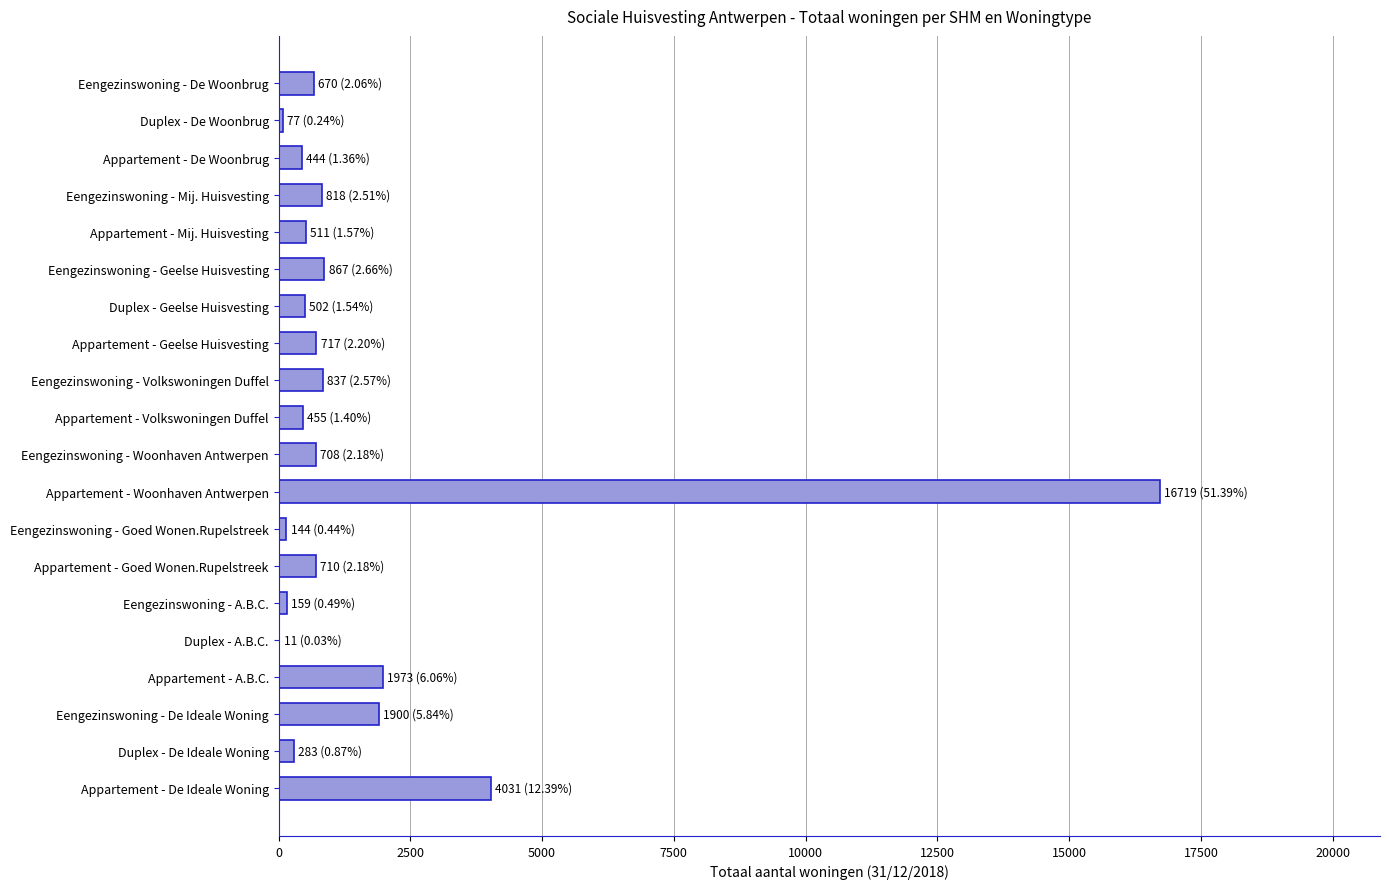

How many categories are shown in the chart?

20